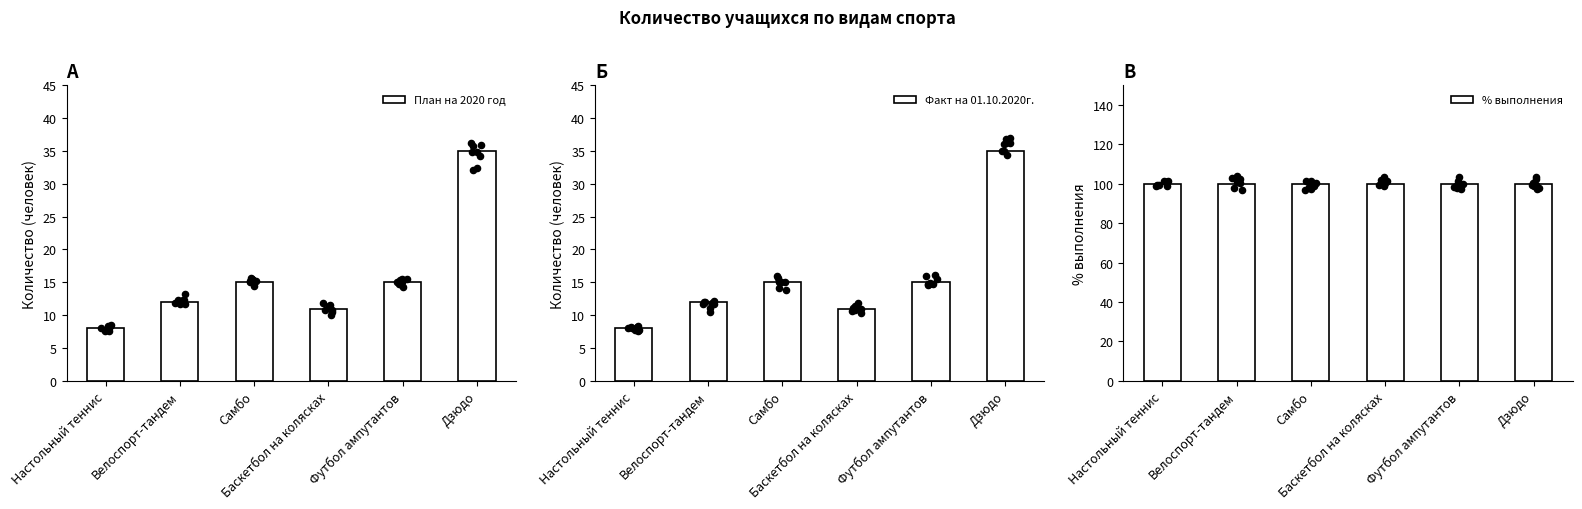

Which series has the largest Y range (max minus min)?

План на 2020 год